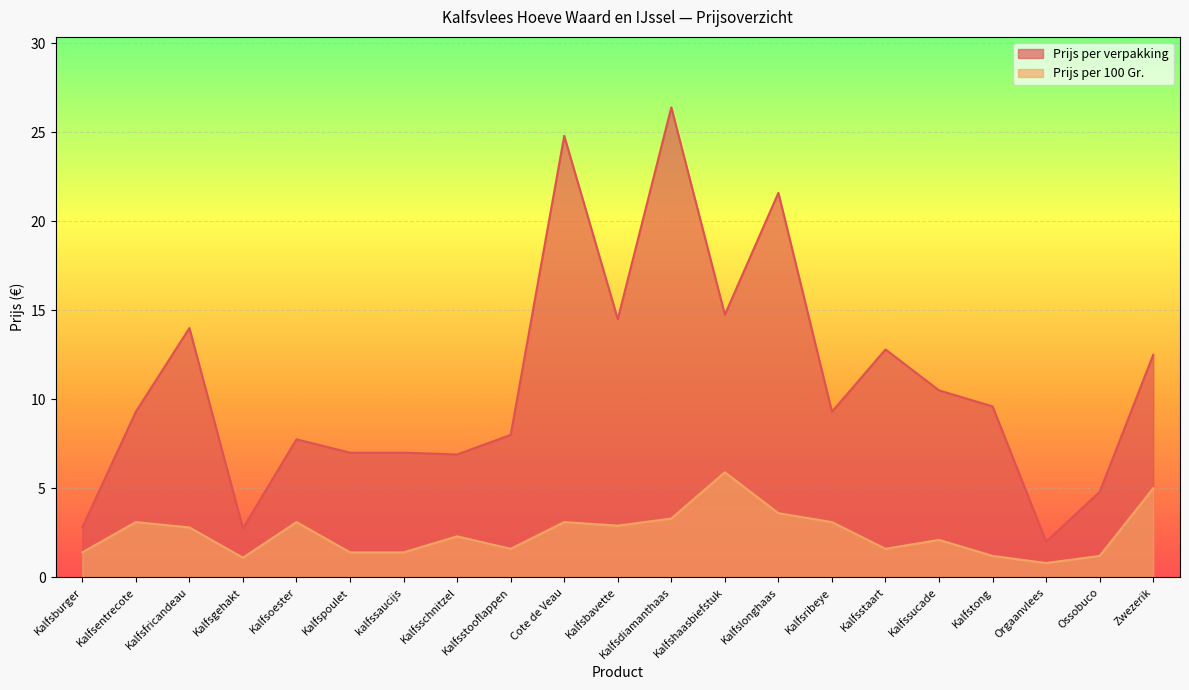

How many distinct data groups are displayed?

2